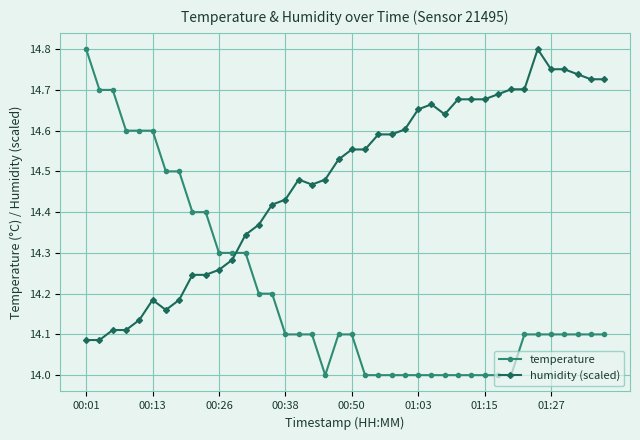

What are all the series names shown in the legend?

temperature, humidity (scaled)